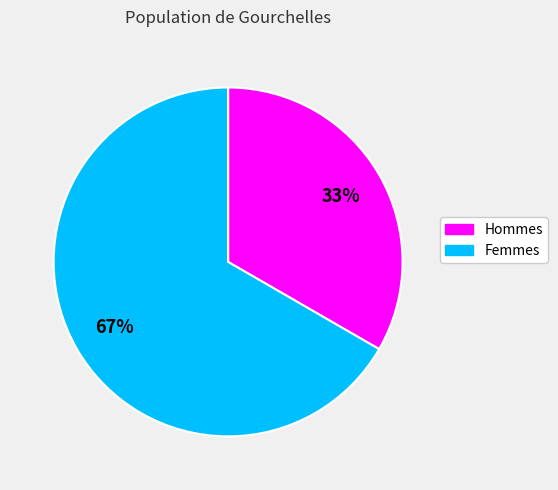

True or false: Femmes accounts for 52% of the total.

False